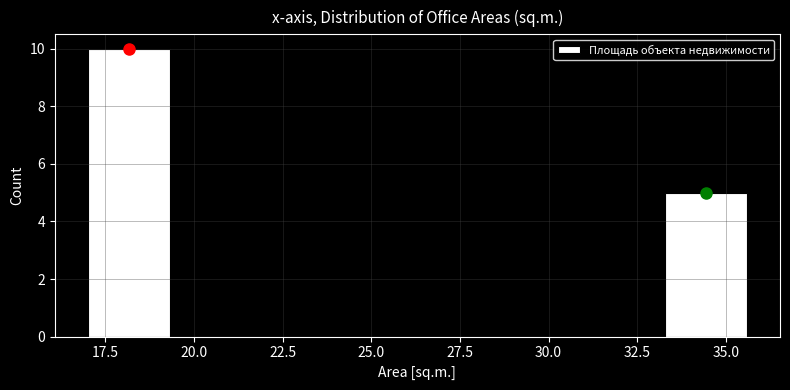

Over which range of the x-axis is the bar tallest?

17.0 to 19.5